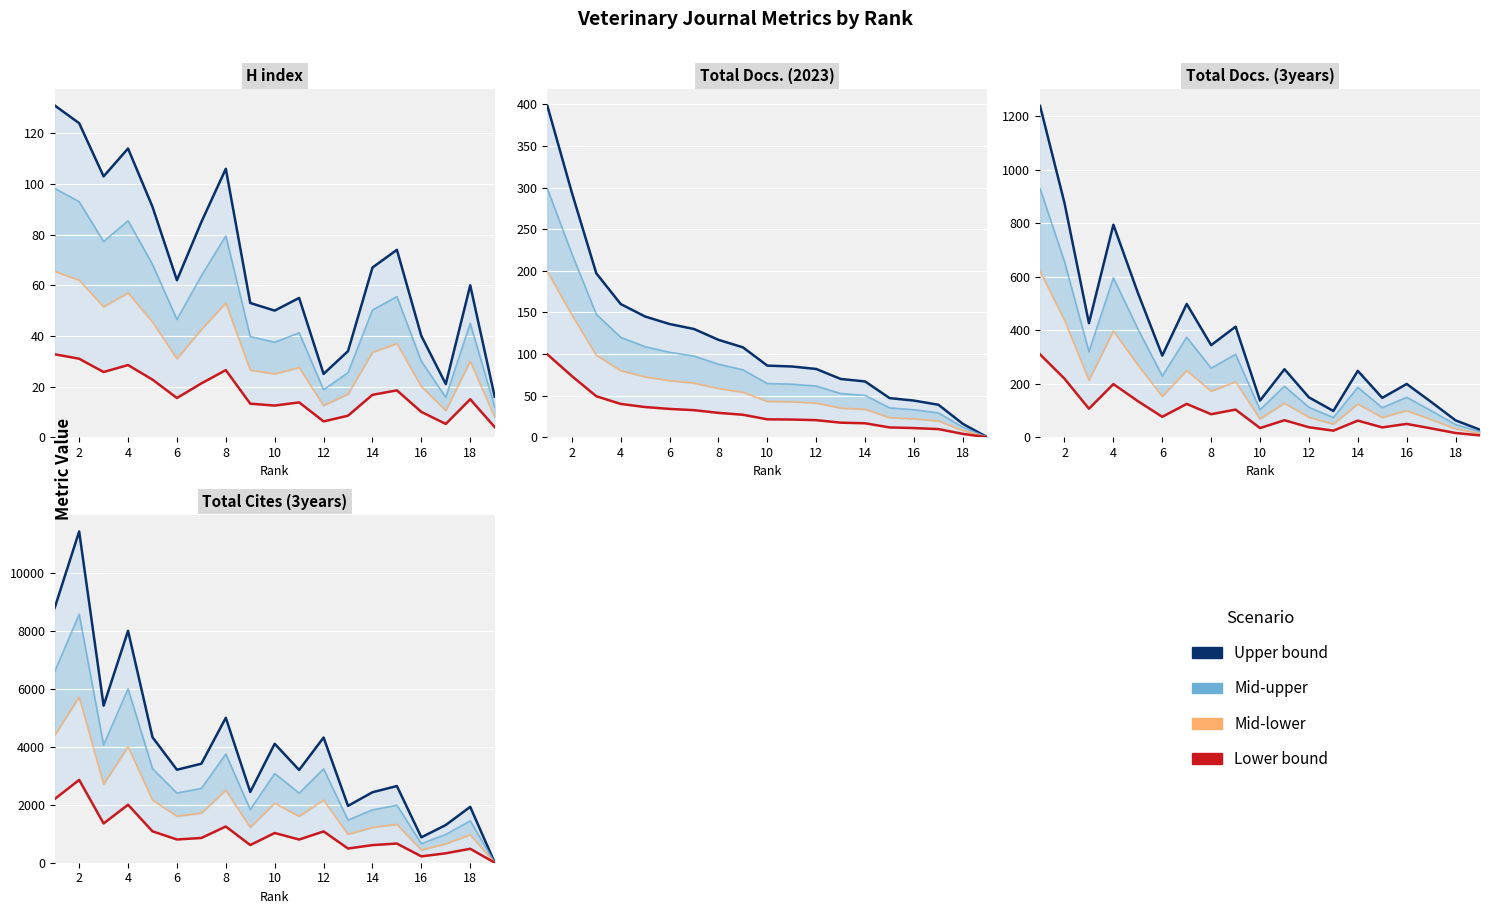

What is the difference between the highest and lowest values at 14?

1821.8